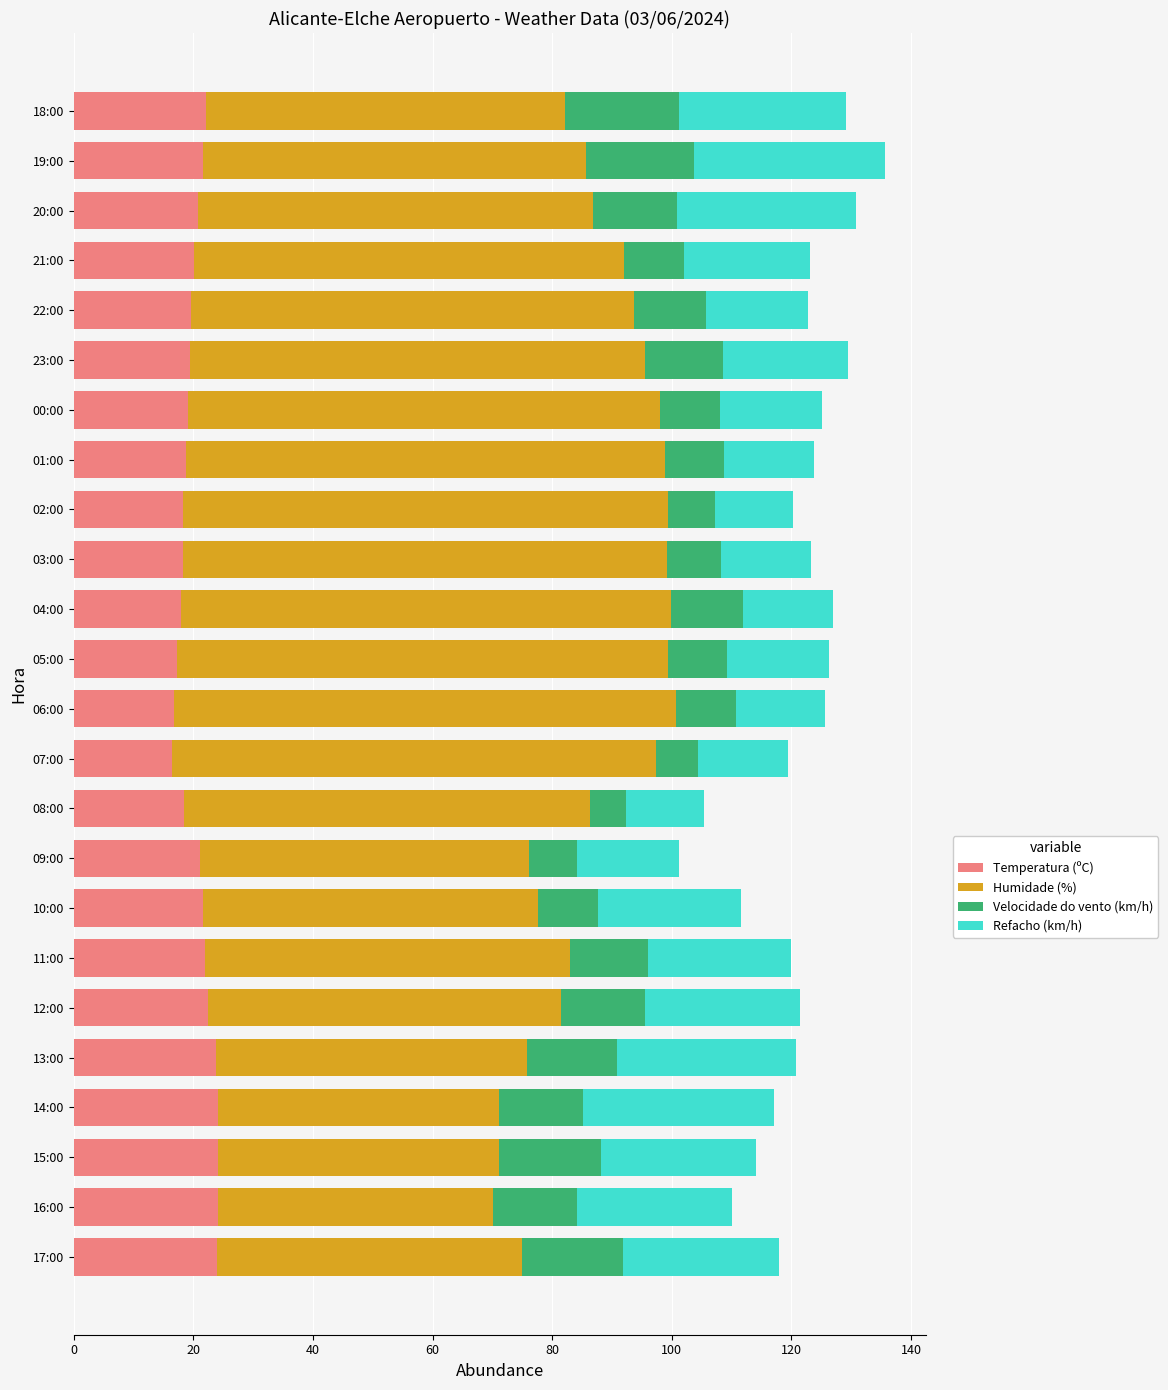

The Temperatura (ºC) series shows 22.5 at 12:00. True or false?

True